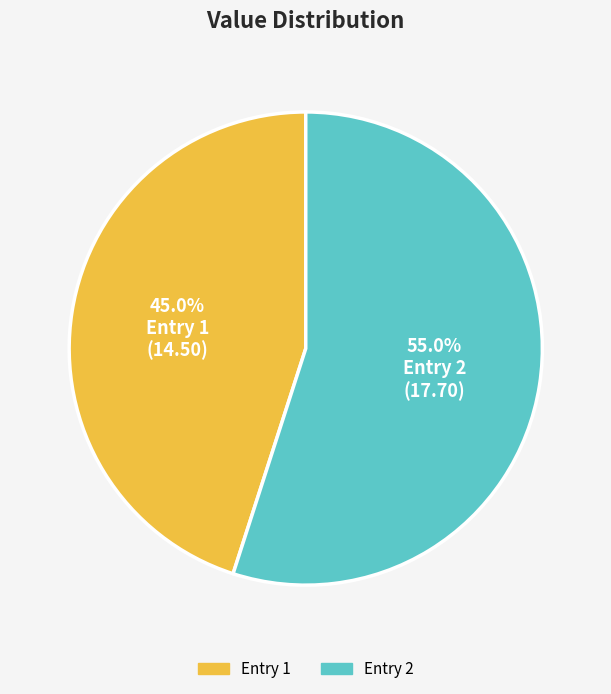

What percentage do Entry 2 and Entry 1 together represent?

100.0%